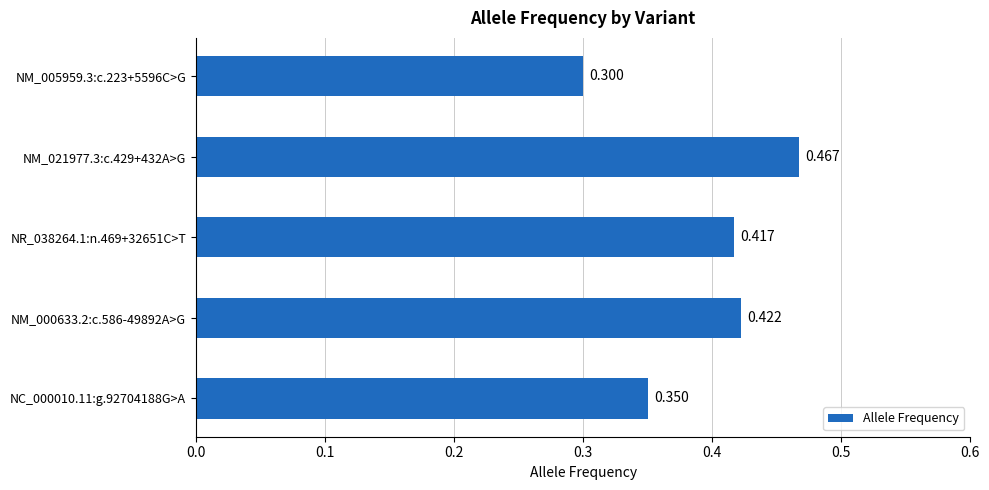

Count the values in the range 0 to 1.

5